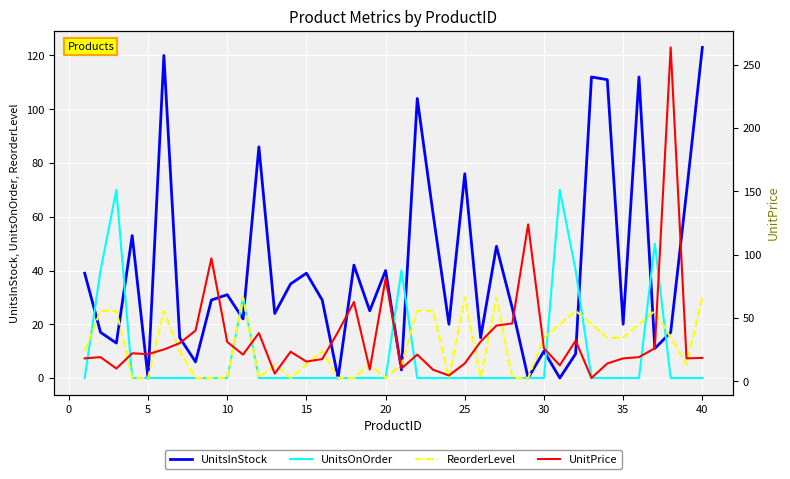

List the series in order of their peak value, highest first.

UnitPrice, UnitsInStock, UnitsOnOrder, ReorderLevel